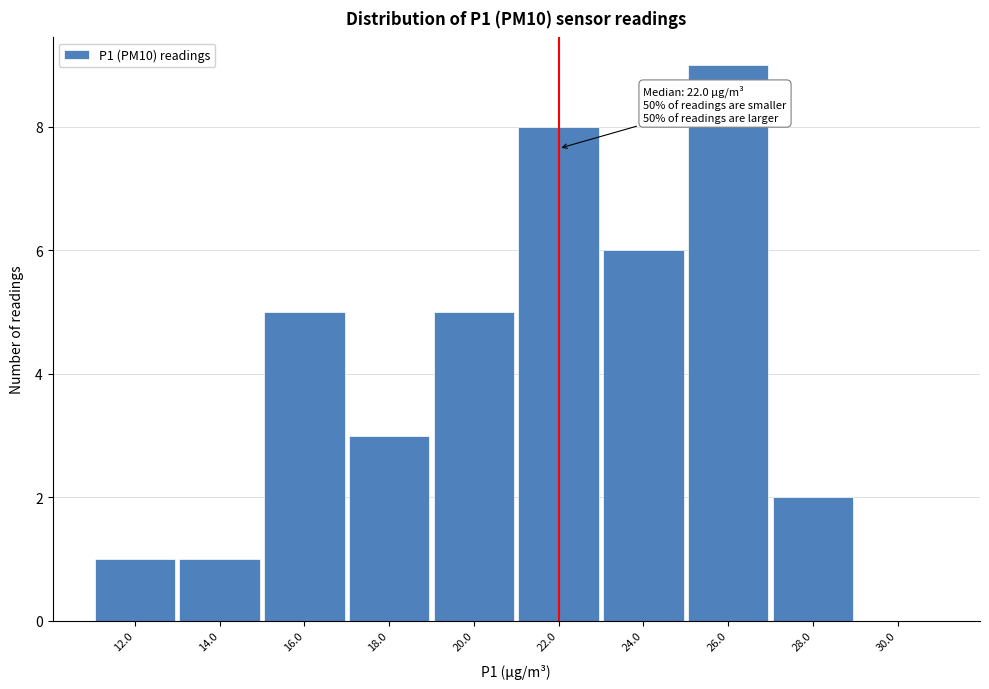

Over which range of the x-axis is the bar tallest?

25 to 27